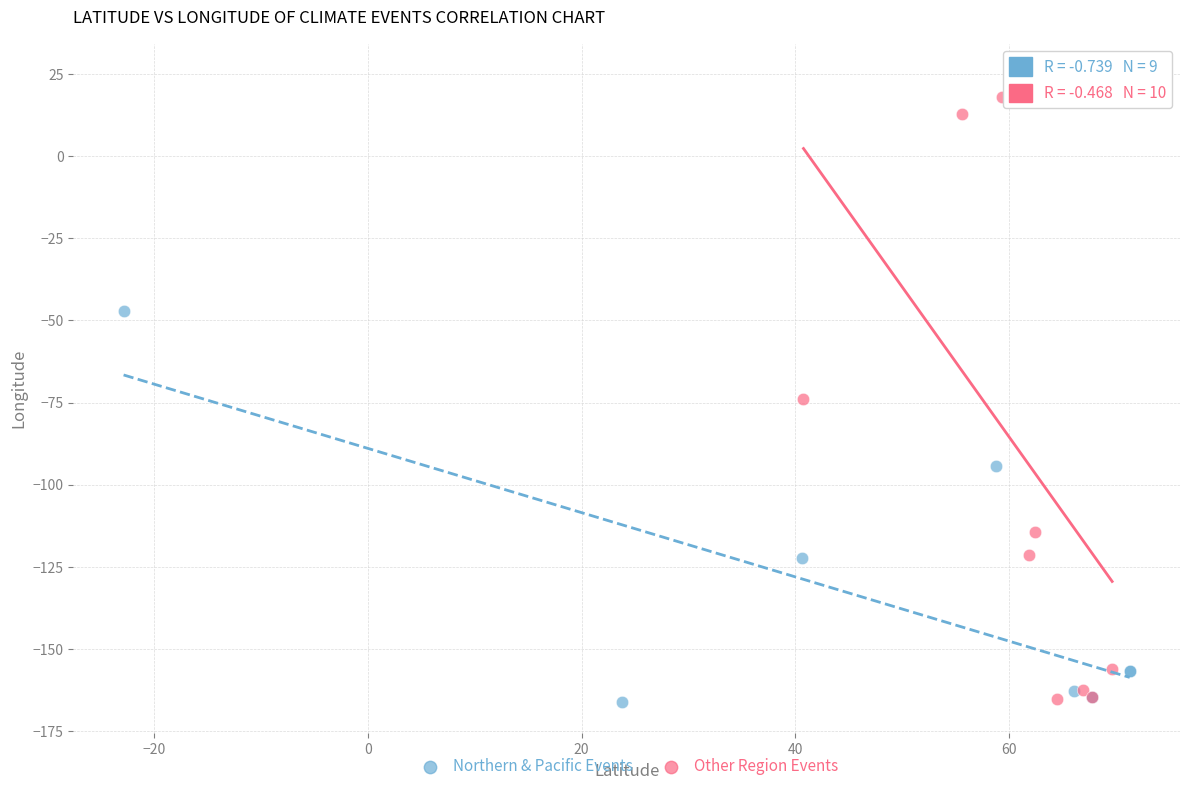

Which series has the widest spread of Y values?

Other Region Events